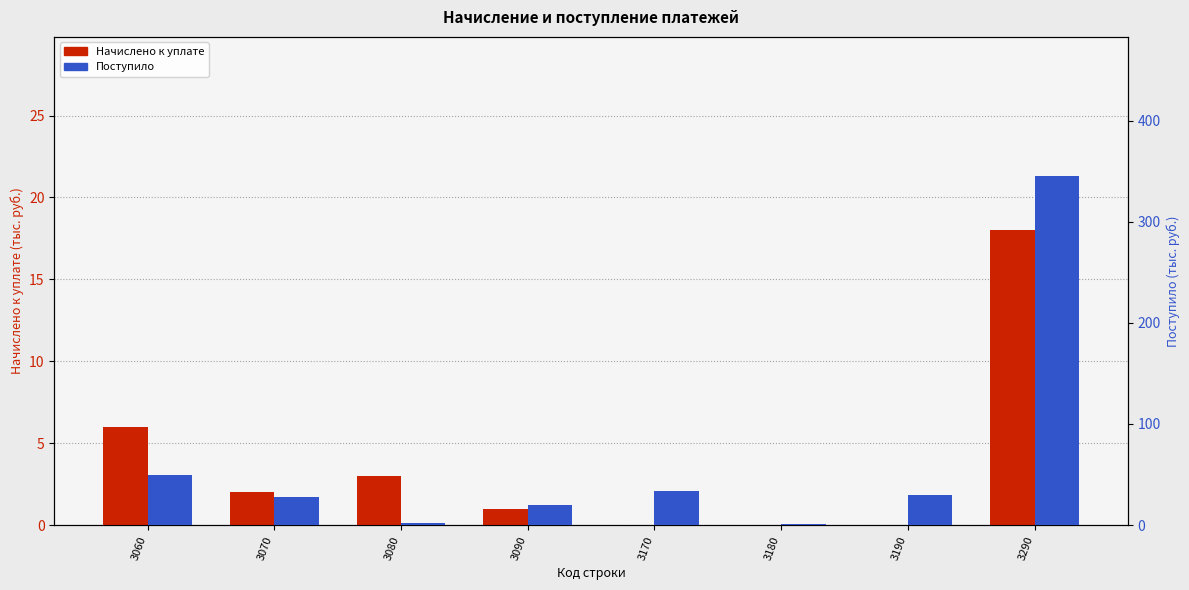

What is the average value of the Поступило series?

64